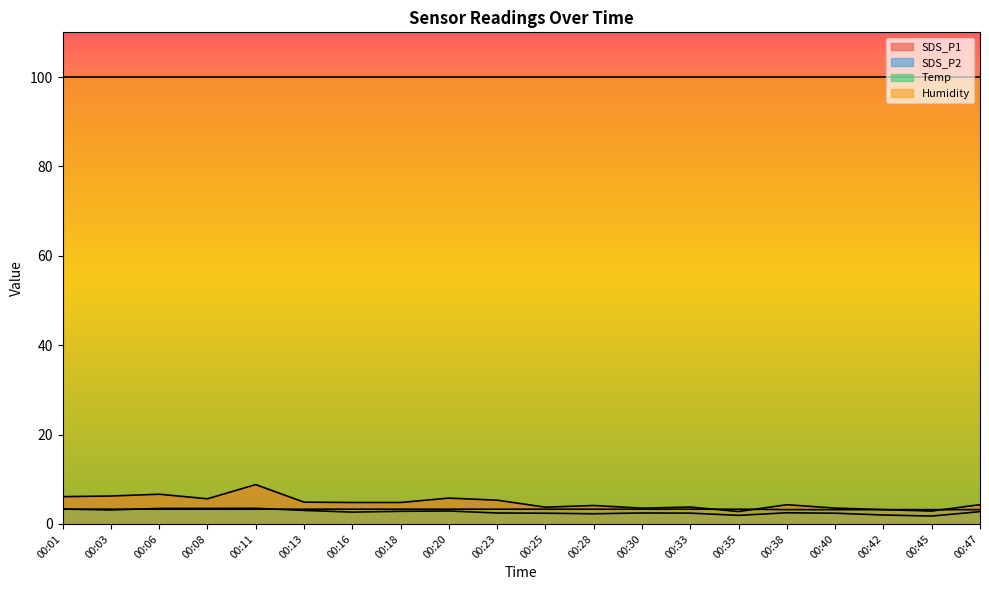

What is the value of the Temp point at the 11th from the left?

3.3